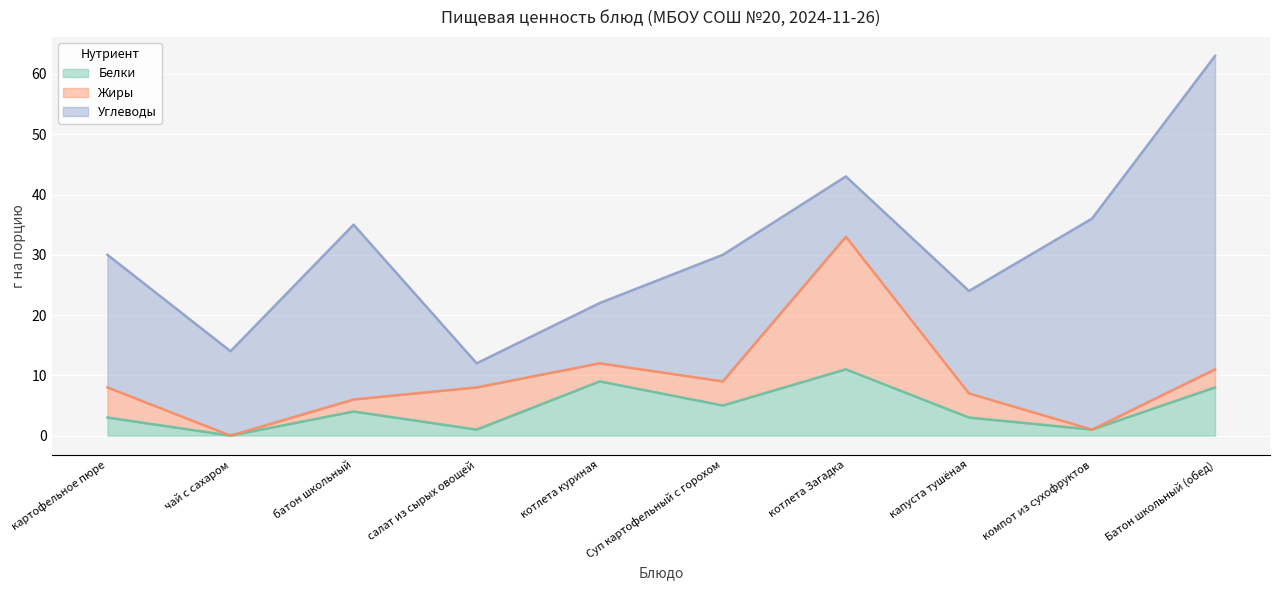

What is the total value across all series at котлета куриная?

22